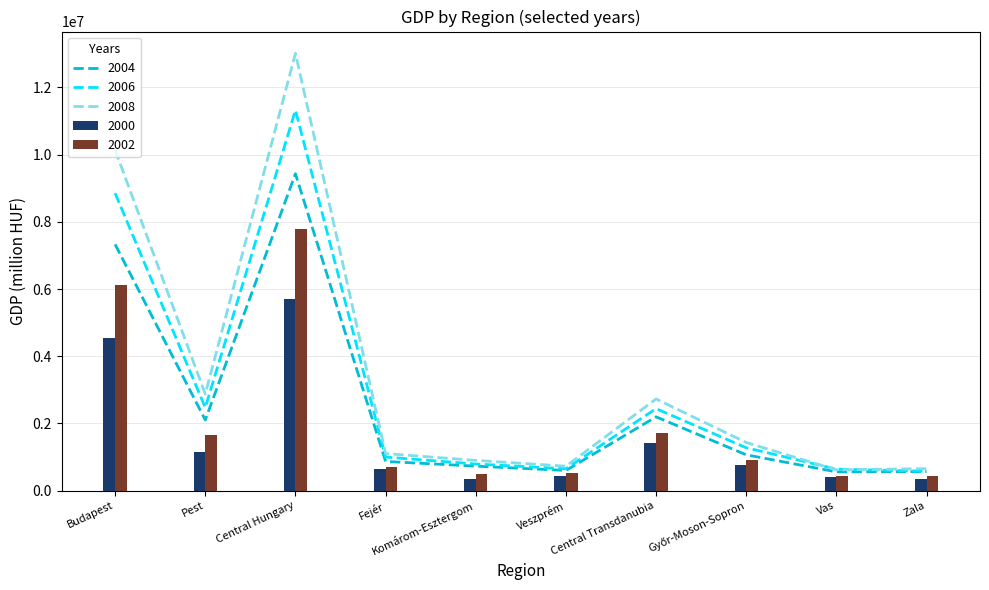

Reading right to left, list all the values displayed in this chart.

2000: Zala=340199	Vas=394866	Győr-Moson-Sopron=764223	Central Transdanubia=1406336	Veszprém=421237	Komárom-Esztergom=338773	Fejér=646326	Central Hungary=5699761	Pest=1147170	Budapest=4552591
2002: Zala=446177	Vas=447884	Győr-Moson-Sopron=898062	Central Transdanubia=1701085	Veszprém=512417	Komárom-Esztergom=500430	Fejér=688238	Central Hungary=7773542	Pest=1666916	Budapest=6106626
2004: Zala=566891	Vas=557754	Győr-Moson-Sopron=1065595	Central Transdanubia=2195462	Veszprém=599532	Komárom-Esztergom=728073	Fejér=867857	Central Hungary=9432291	Pest=2102198	Budapest=7330093
2006: Zala=576473	Vas=638738	Győr-Moson-Sopron=1275324	Central Transdanubia=2439754	Veszprém=650275	Komárom-Esztergom=791481	Fejér=997998	Central Hungary=11323898	Pest=2472057	Budapest=8851841
2008: Zala=653066	Vas=616973	Győr-Moson-Sopron=1432115	Central Transdanubia=2727553	Veszprém=726258	Komárom-Esztergom=899300	Fejér=1101995	Central Hungary=13014280	Pest=2874127	Budapest=10140153